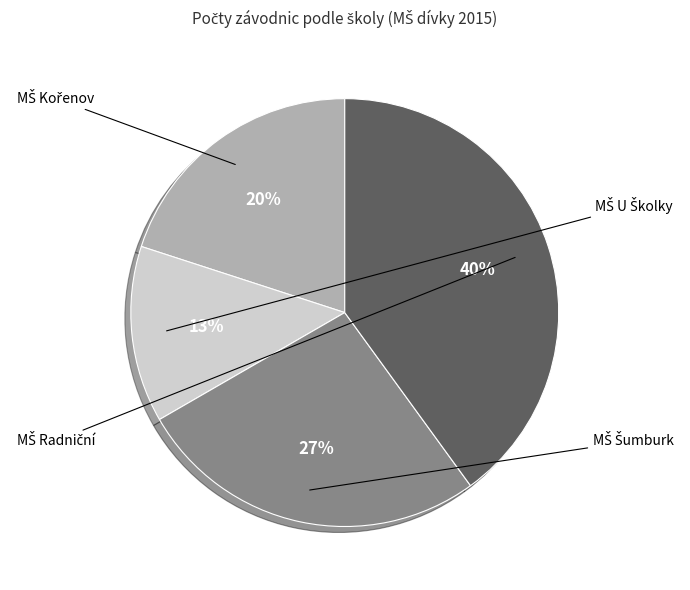

True or false: MŠ Kořenov accounts for 33% of the total.

False